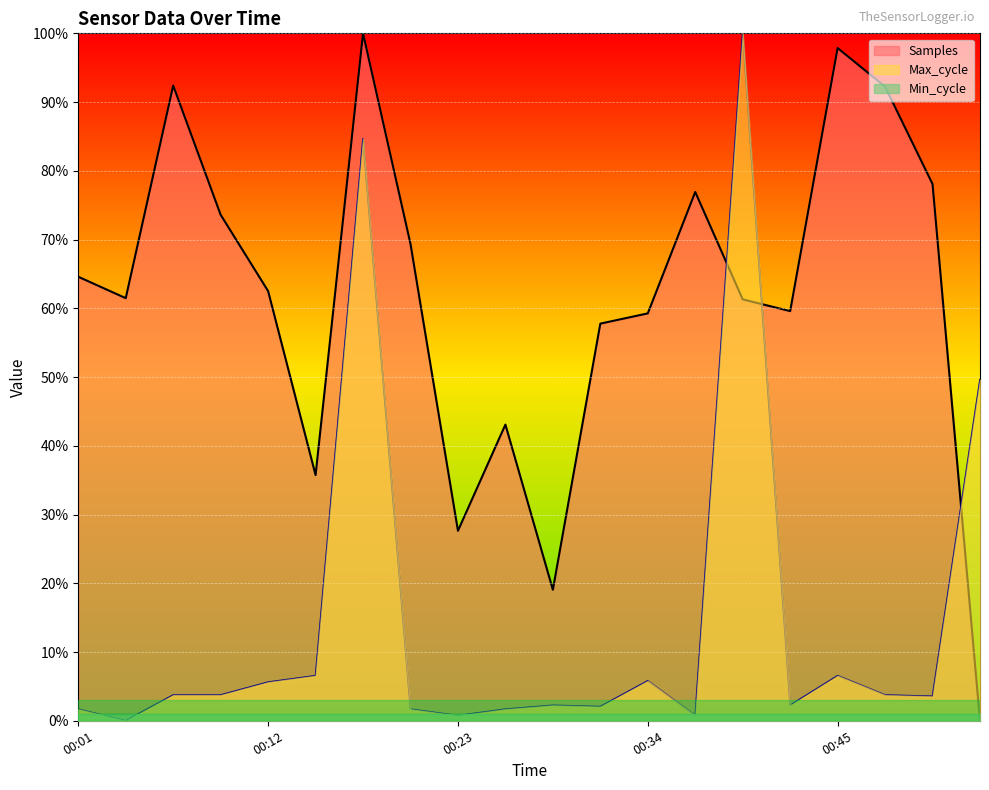

Does the chart display data point markers on the line(s)?

No